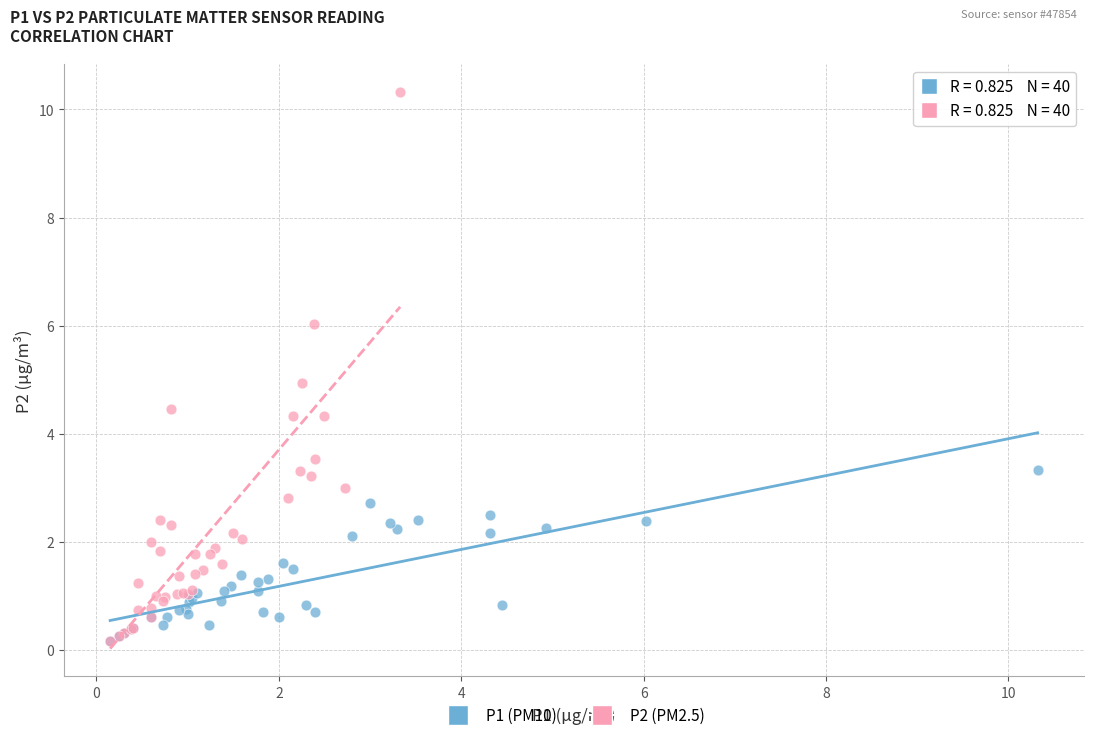

Which series reaches the maximum Y coordinate?

P2 (PM2.5)